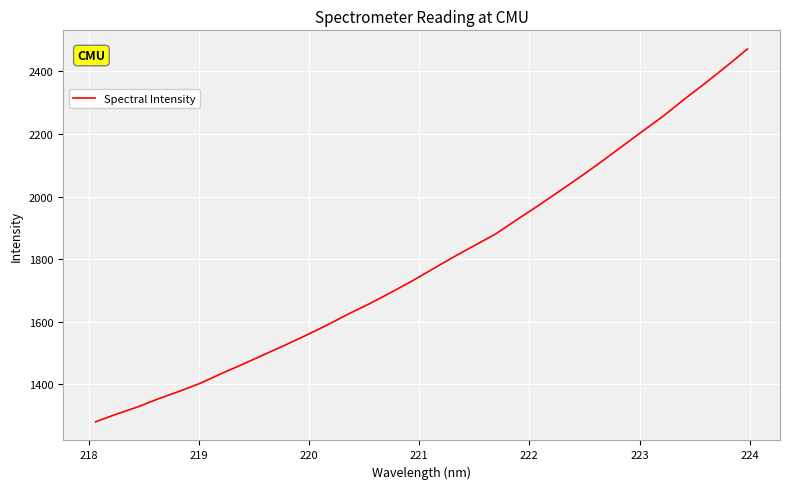

What is the minimum value shown in the chart?

1280.0